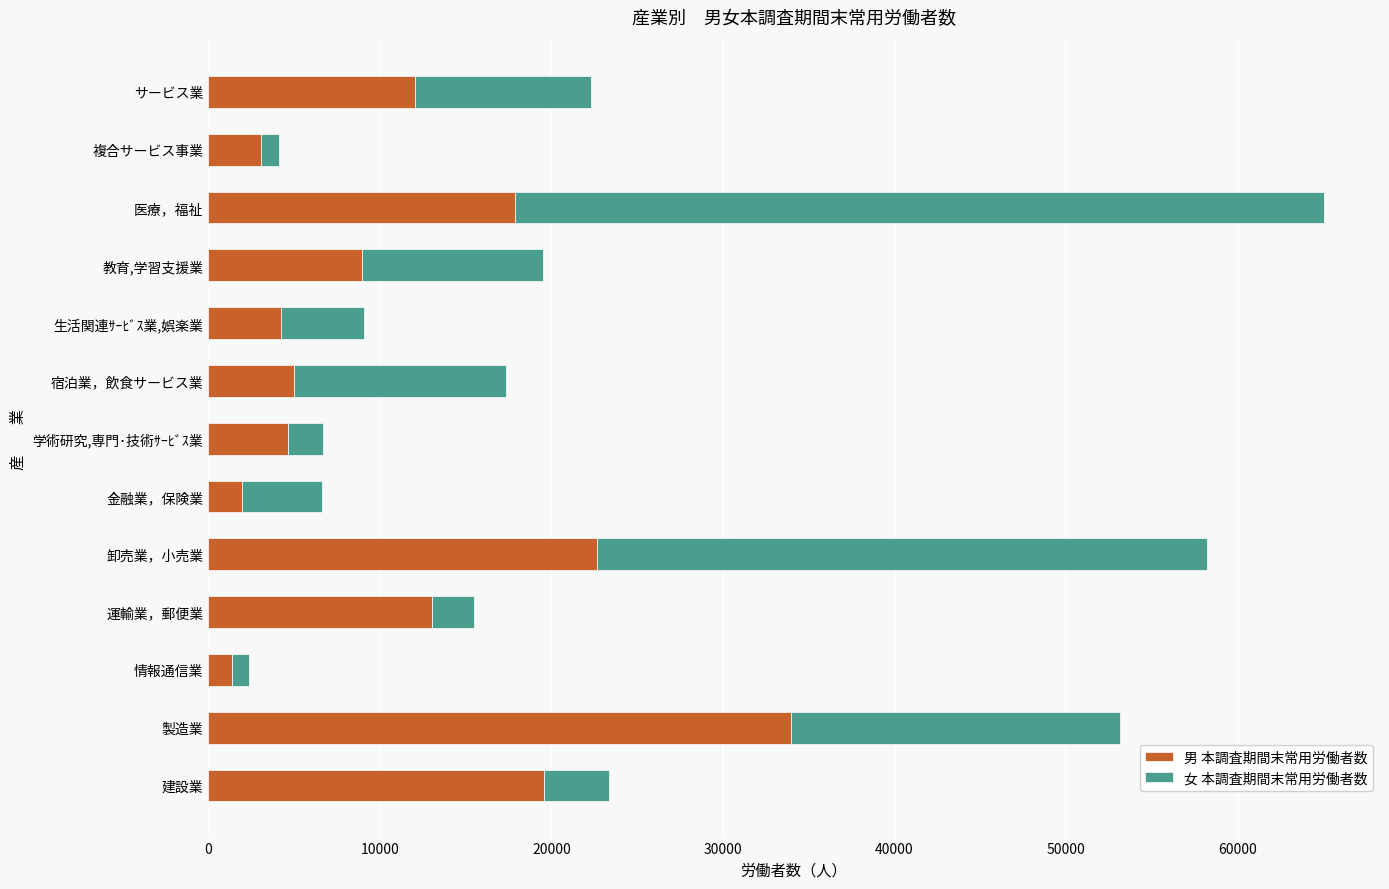

What is the difference between the maximum and minimum values in the 男 本調査期間末常用労働者数 series?

32557